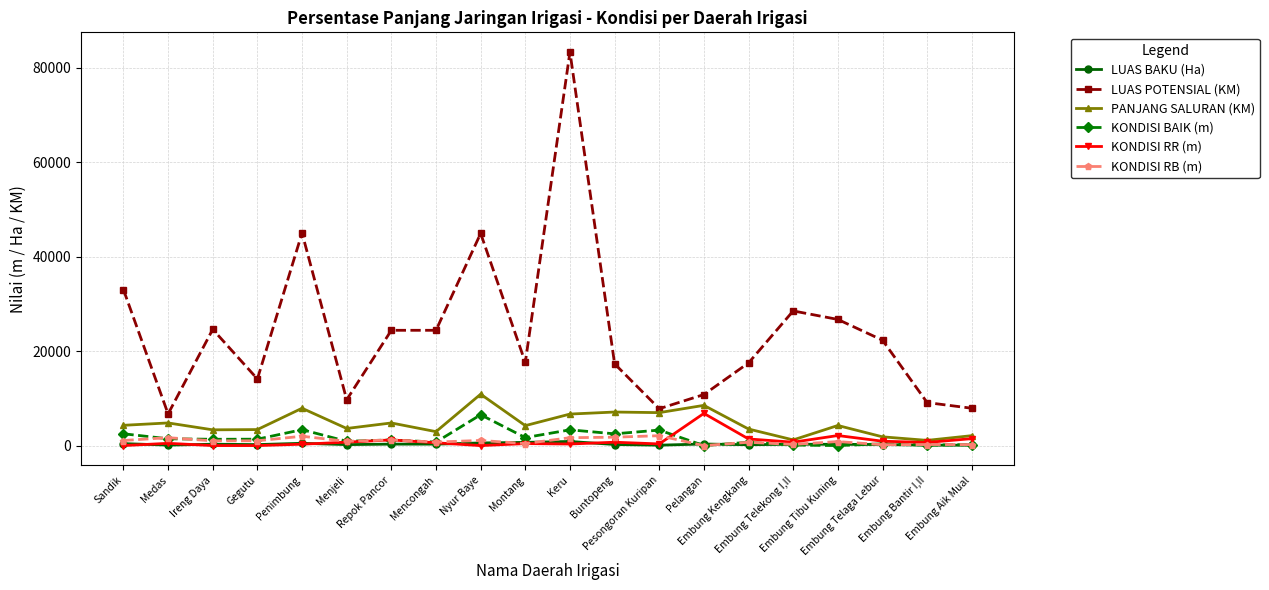

Which series has the largest range (max minus min)?

LUAS POTENSIAL (KM)